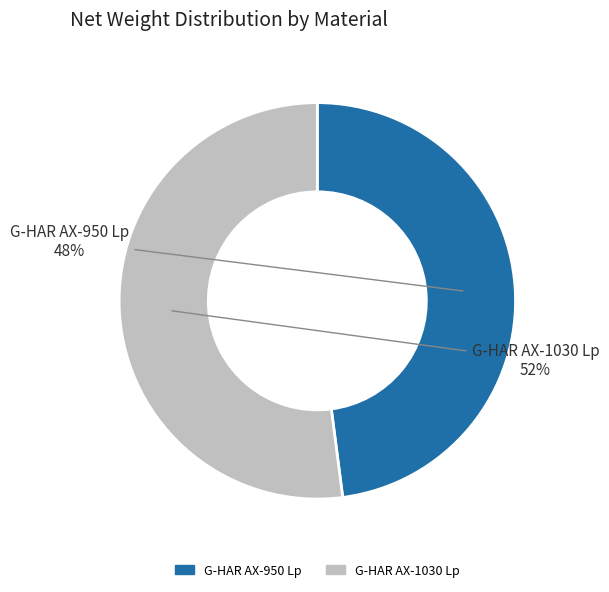

Which category has the biggest portion of the pie?

G-HAR AX-1030 Lp